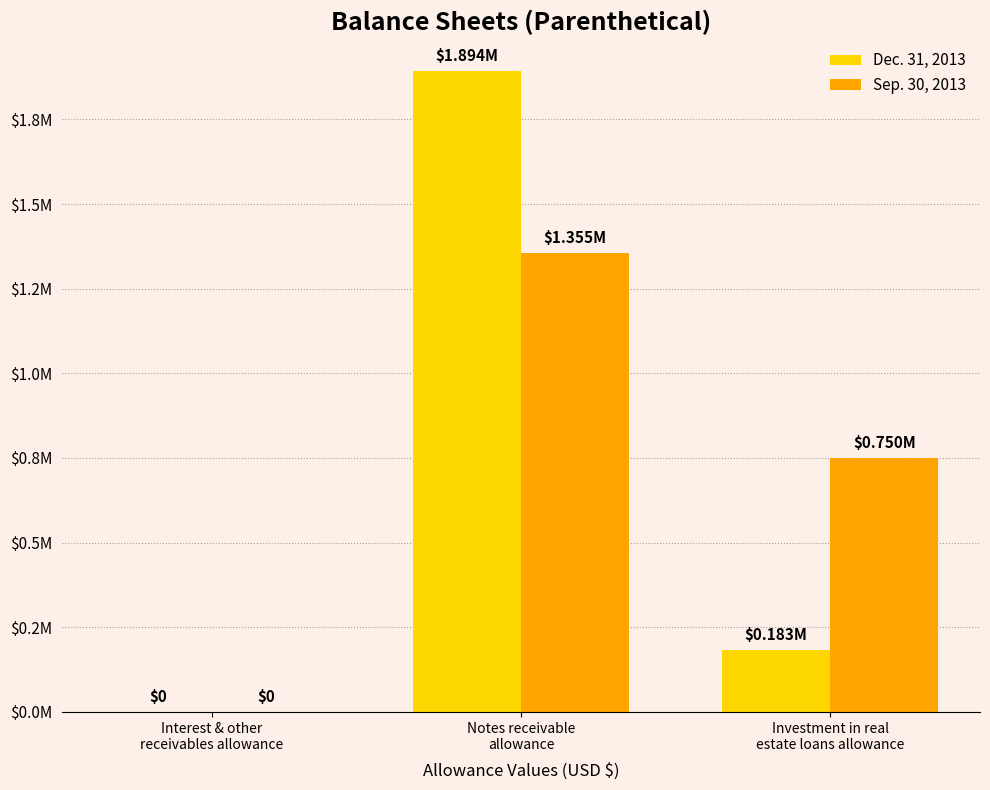

At Investment in real
estate loans allowance, list the series in order from largest to smallest.

Sep. 30, 2013, Dec. 31, 2013